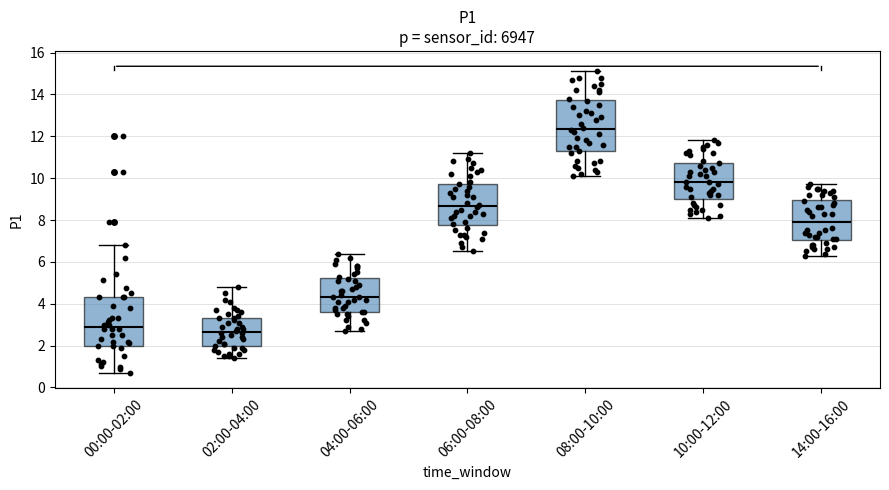

Where is the lower edge of the box for 04:00-06:00 on the y-axis? The values are not printed on the chart, so give them approximately, as read against the axis.

3.6